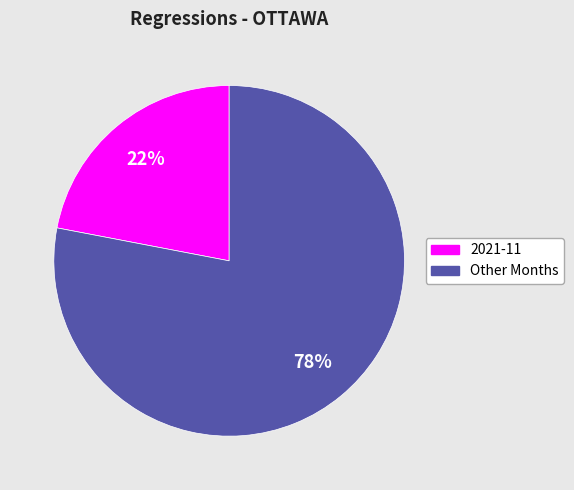

To the nearest percent, what is the difference between the largest and smallest slice percentages?

56%